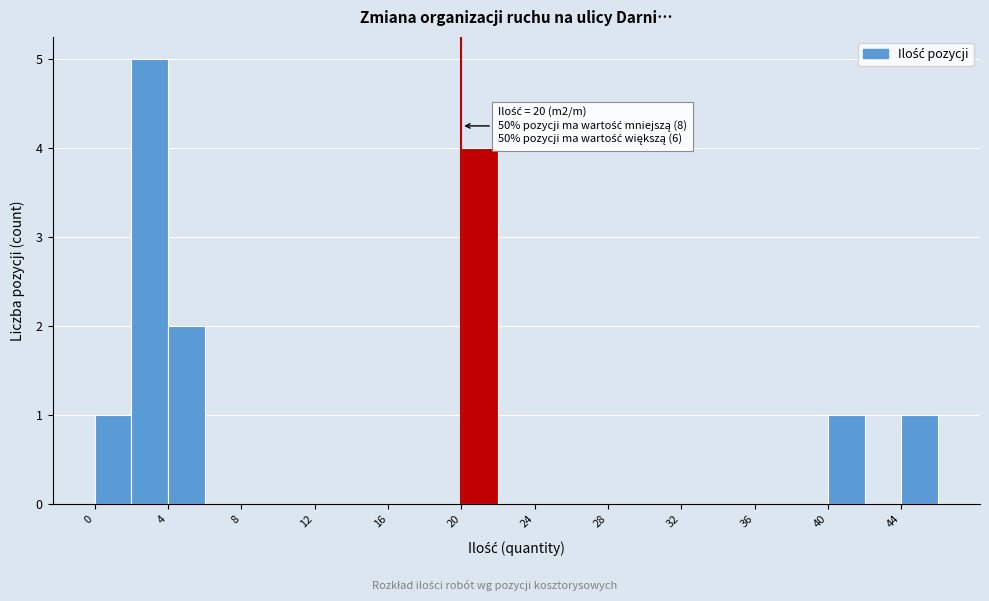

Over which range of the x-axis is the bar tallest?

2 to 4